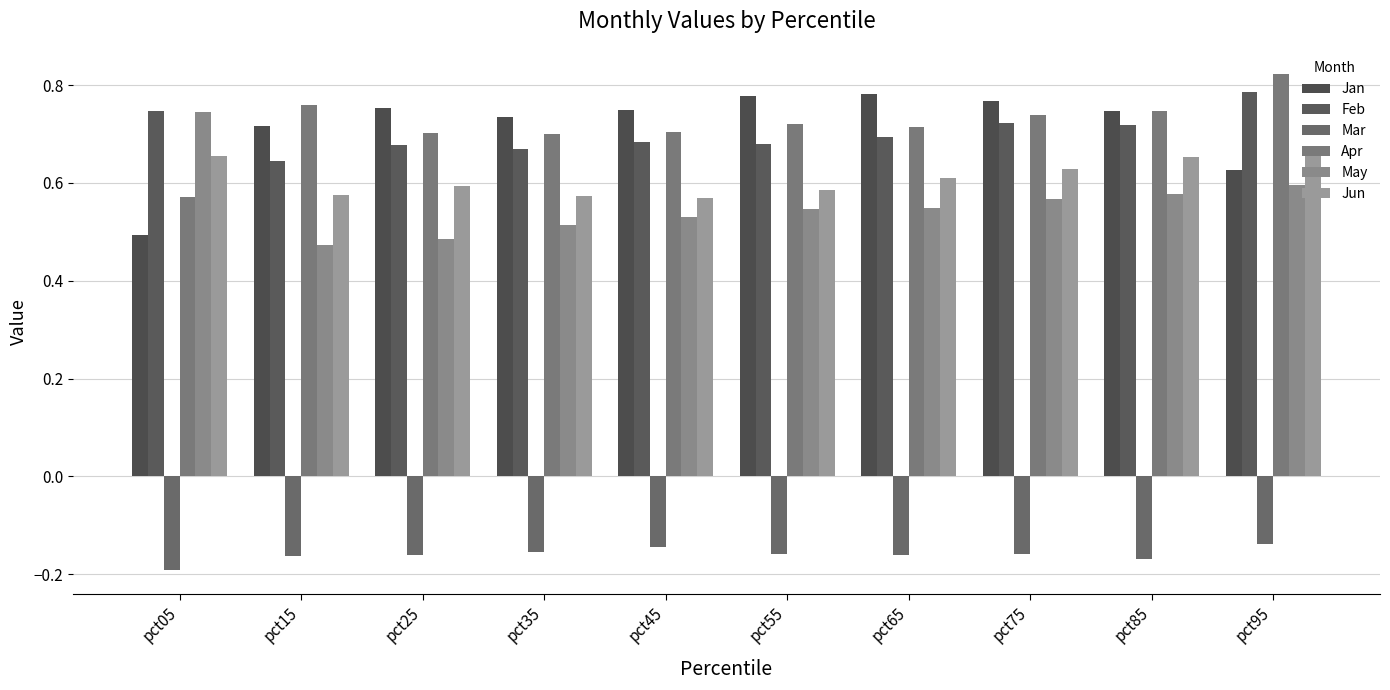

What is the sum of all Jun values?

6.1